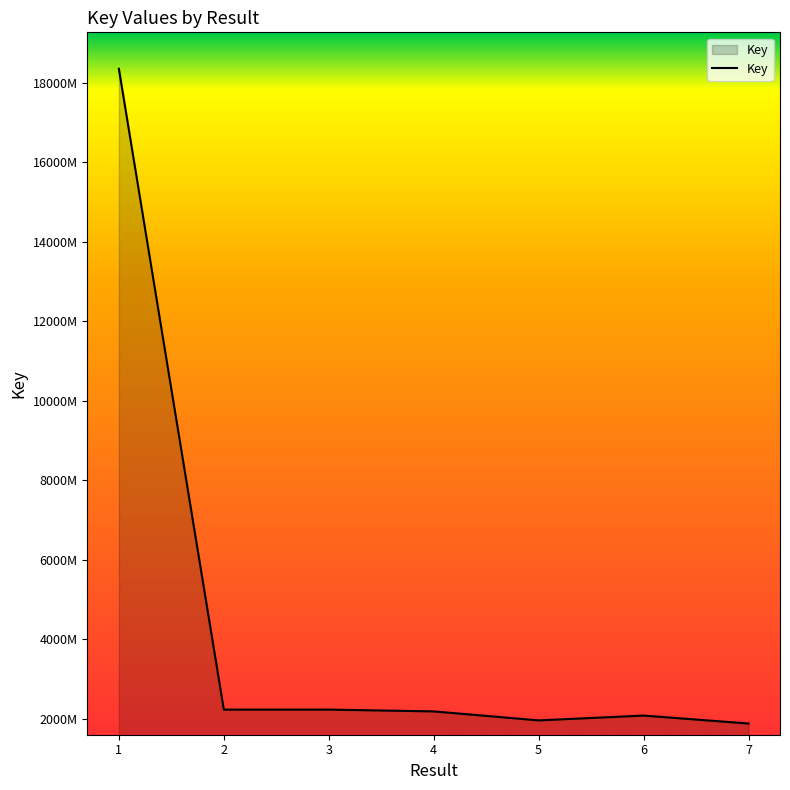

Does the chart have visible grid lines?

No